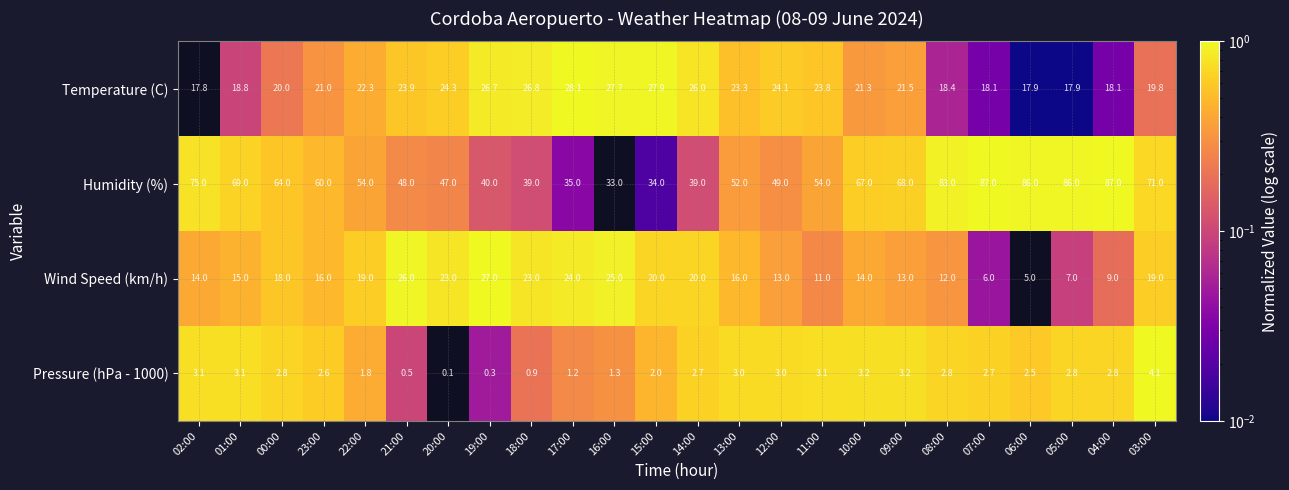

What is the total value across all series at 23:00?

99.6